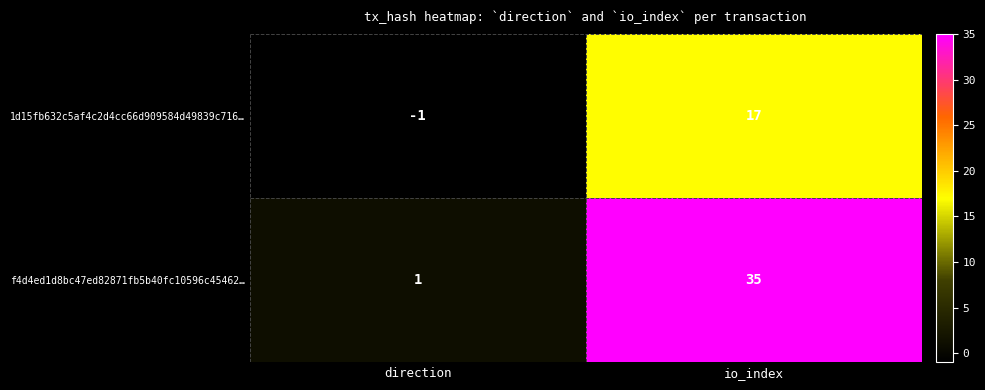

At which category is the sum across all series the highest?

io_index